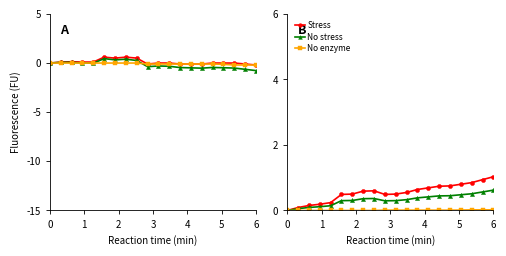

Count the number of data series in this chart.

3